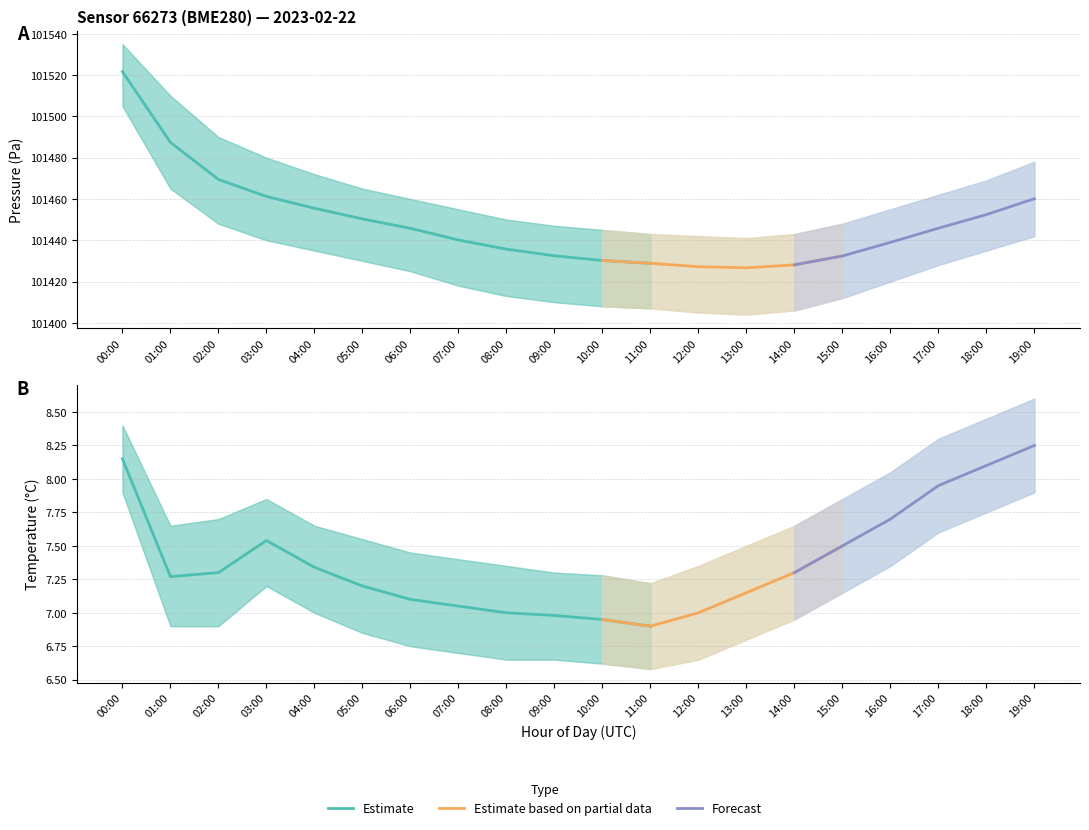

At which label does temperature_lower reach its minimum?

11:00